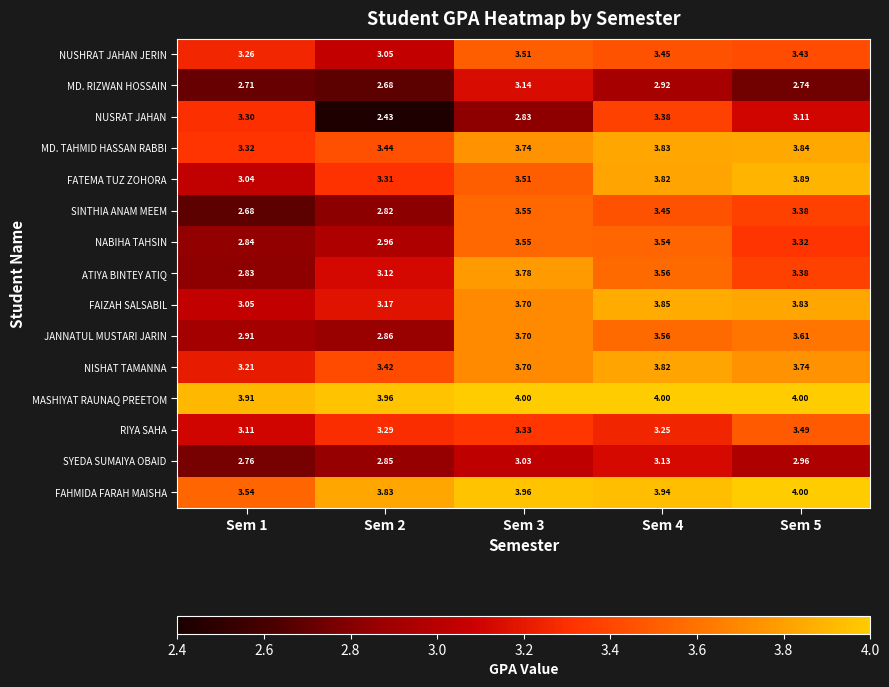

Which series has the largest total across all categories?

MASHIYAT RAUNAQ PREETOM